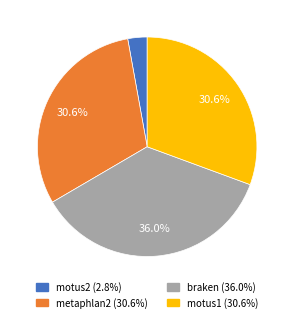

To the nearest percent, what is the combined percentage of motus1 and motus2?

34%